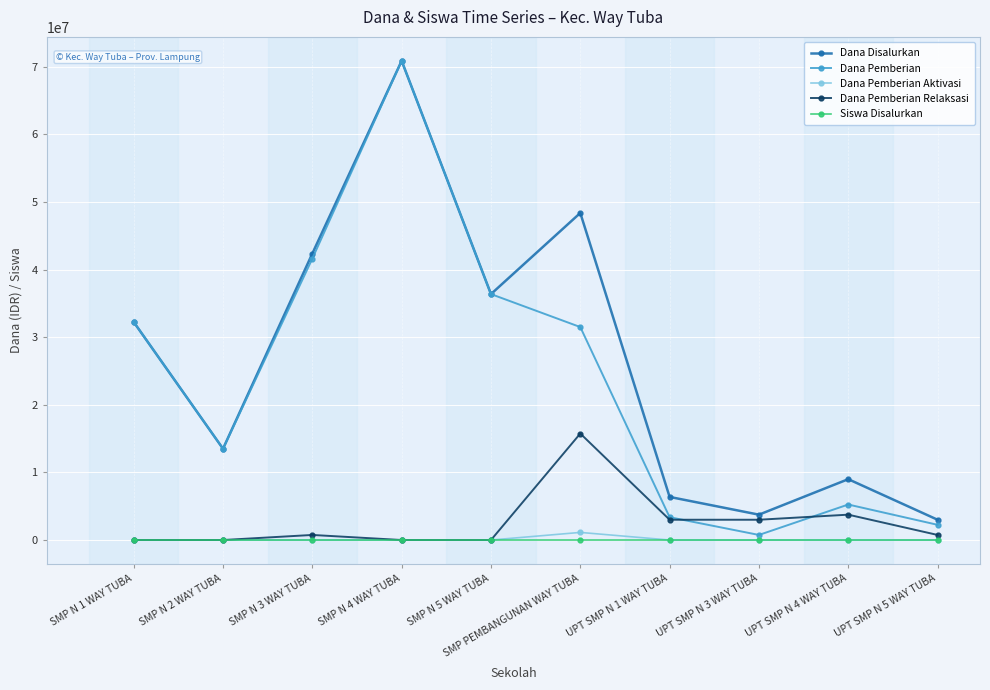

The value of Dana Pemberian at SMP N 1 WAY TUBA is 32250000. True or false?

True